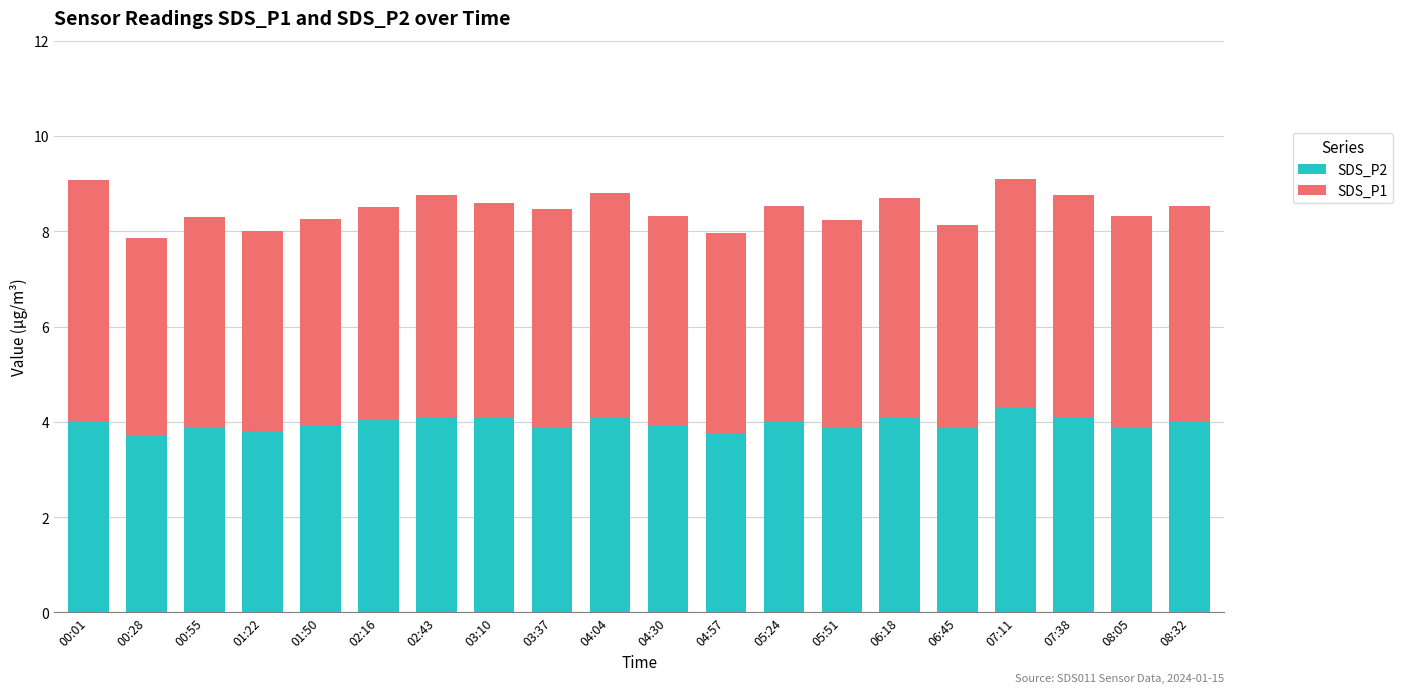

How many bars are there in total?

20